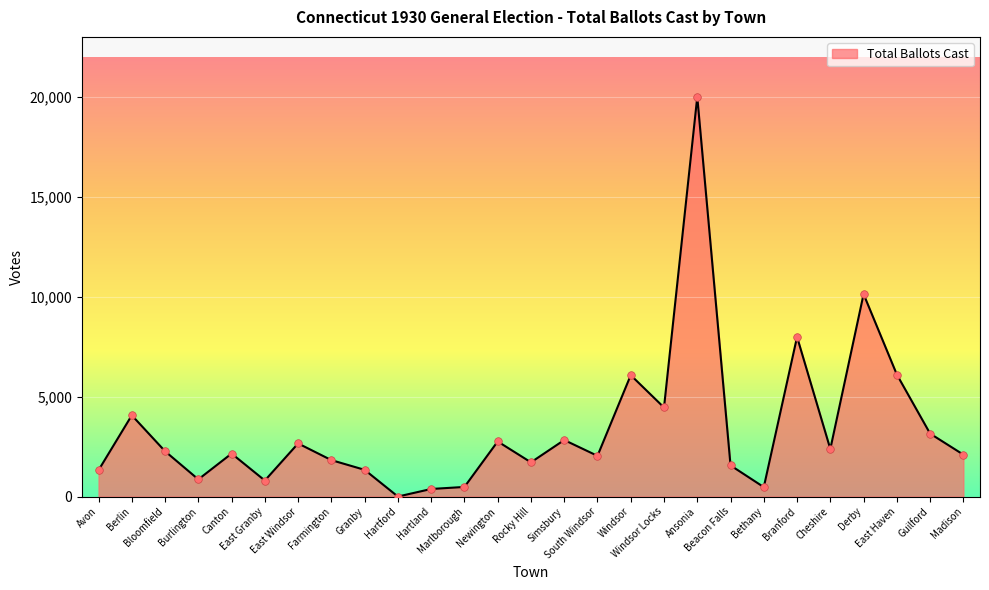

Between Ansonia and Beacon Falls, which is larger?

Ansonia